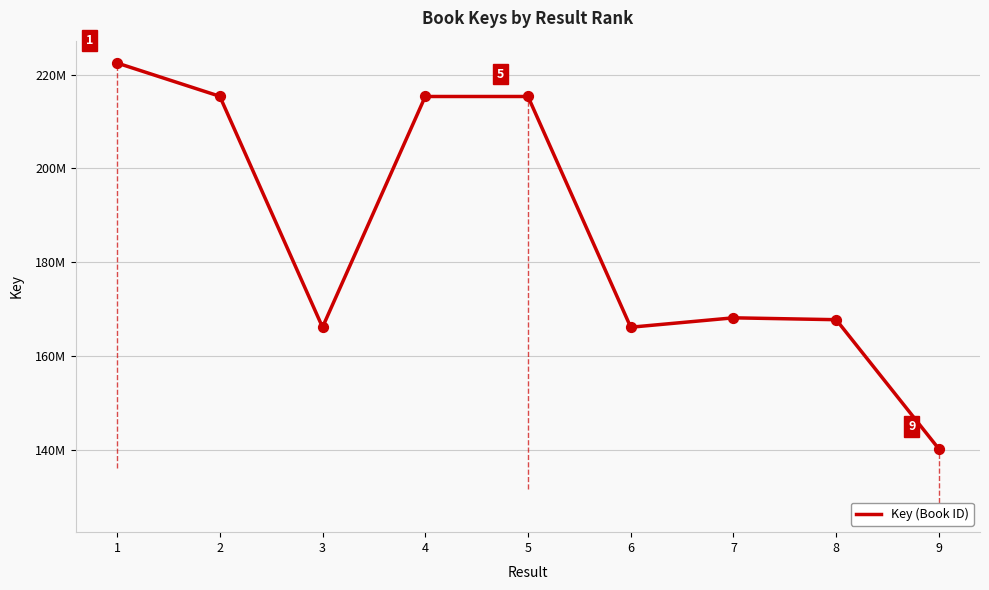

What is the ratio of the value at 4 to the value at 1?

1.0